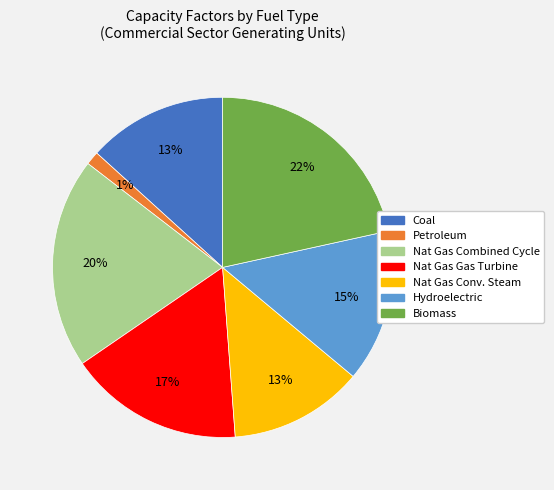

Combined, do Coal and Nat Gas Gas Turbine account for over 50%?

No